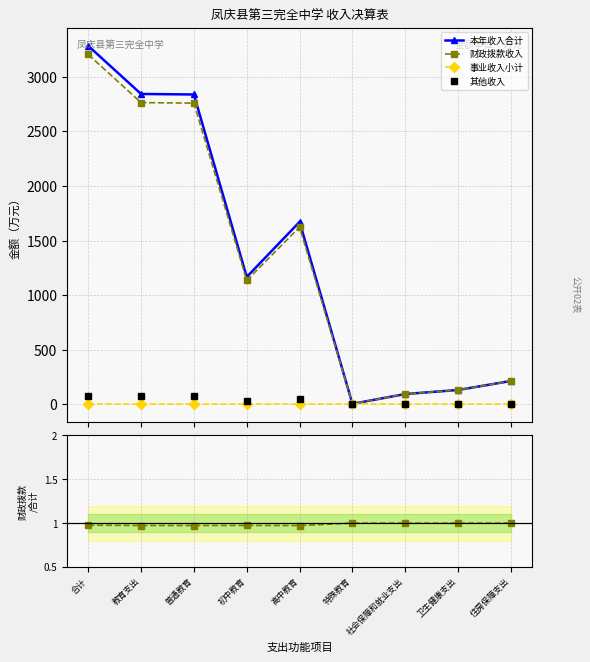

What is the label of the 9th point from the left?

住房保障支出